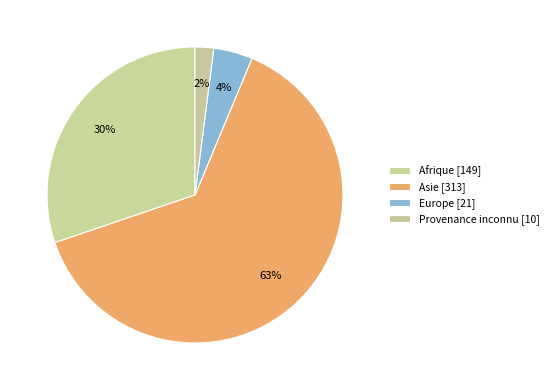

Approximately how many times larger is the value at Europe compared to Afrique?

0.1